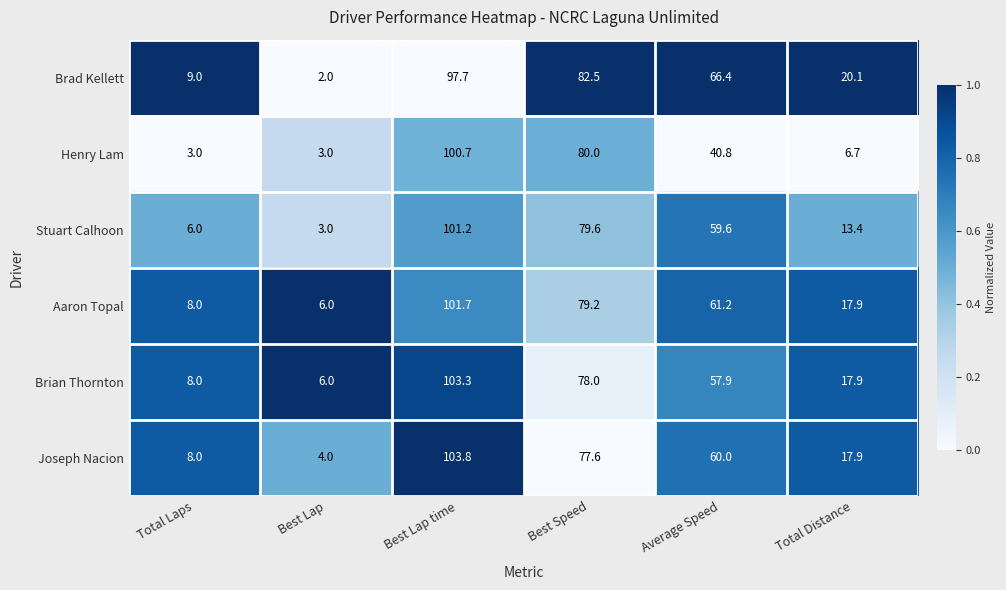

True or false: Aaron Topal has a value of 96.9 at Average Speed.

False